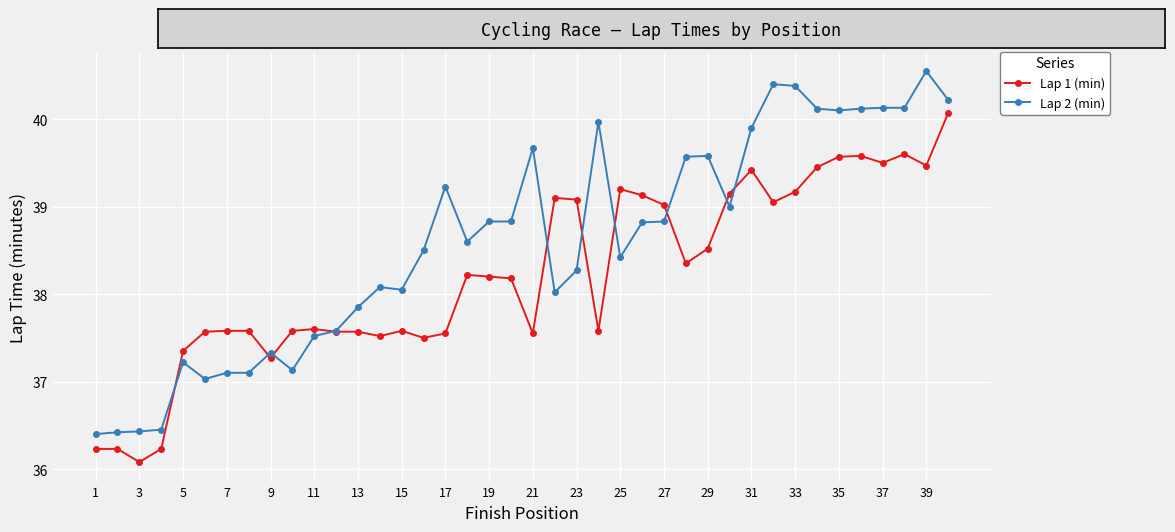

How many times do Lap 1 (min) and Lap 2 (min) cross each other?

10